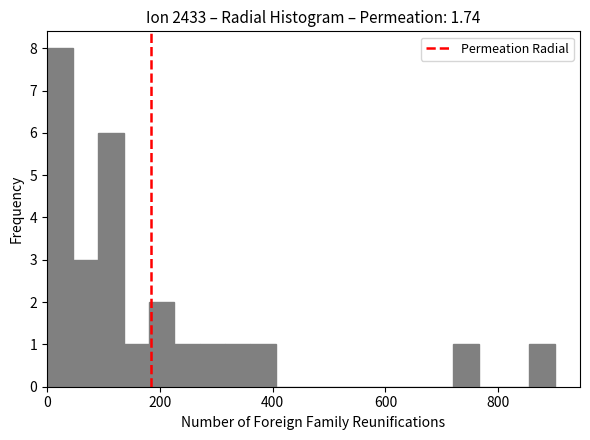

Read against the x-axis, roughly where is the centre of the tallest bar?

20